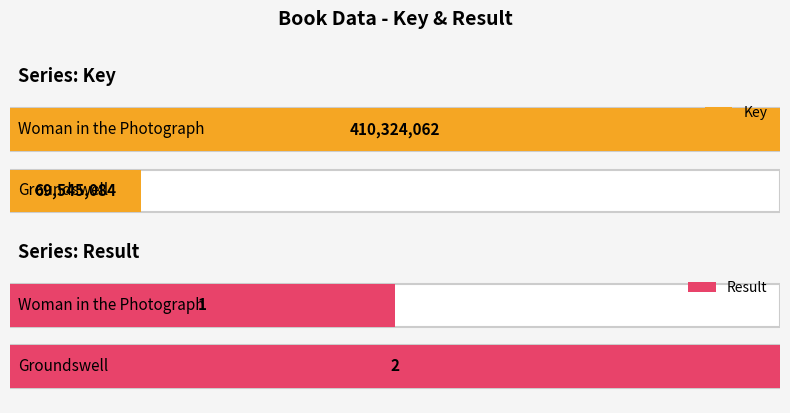

Reading left to right, transcribe all the data shown in this chart.

Key: 9781476731964=410324062	9781439183694=69545084
Result: 9781476731964=1	9781439183694=2